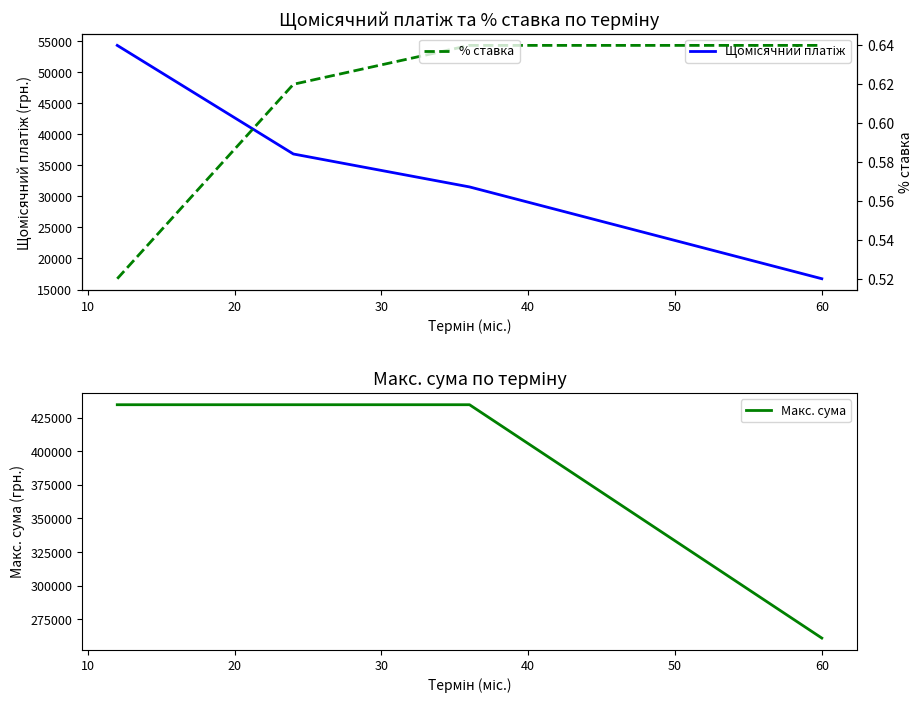

True or false: Макс. сума has more than 1 points higher than both neighbors.

False